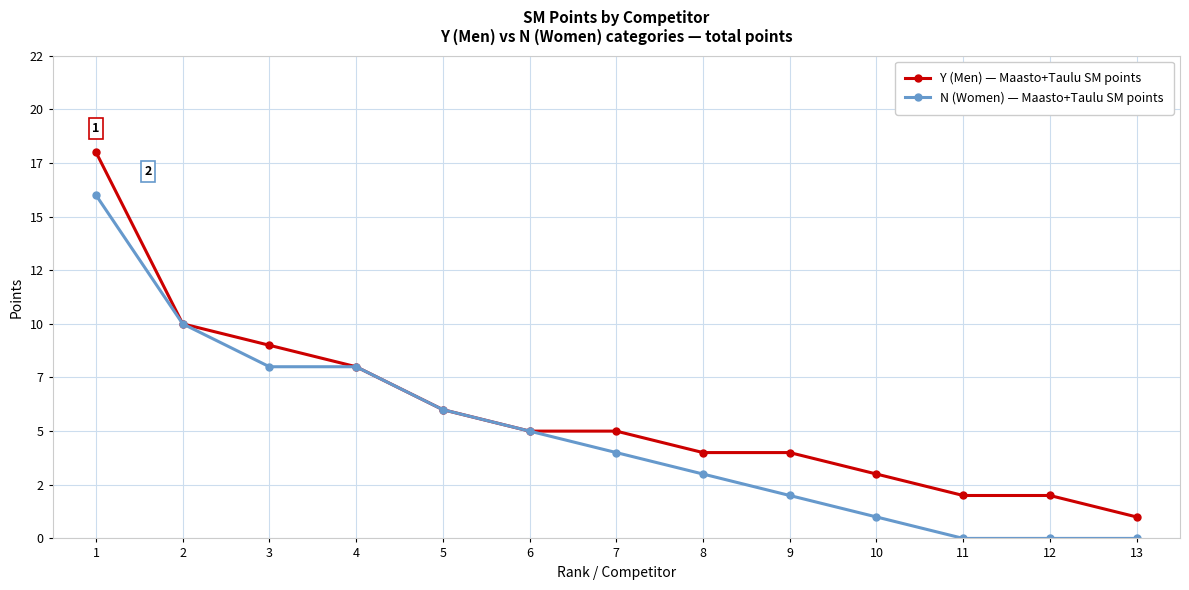

Is this an area chart (filled region under the line)?

No